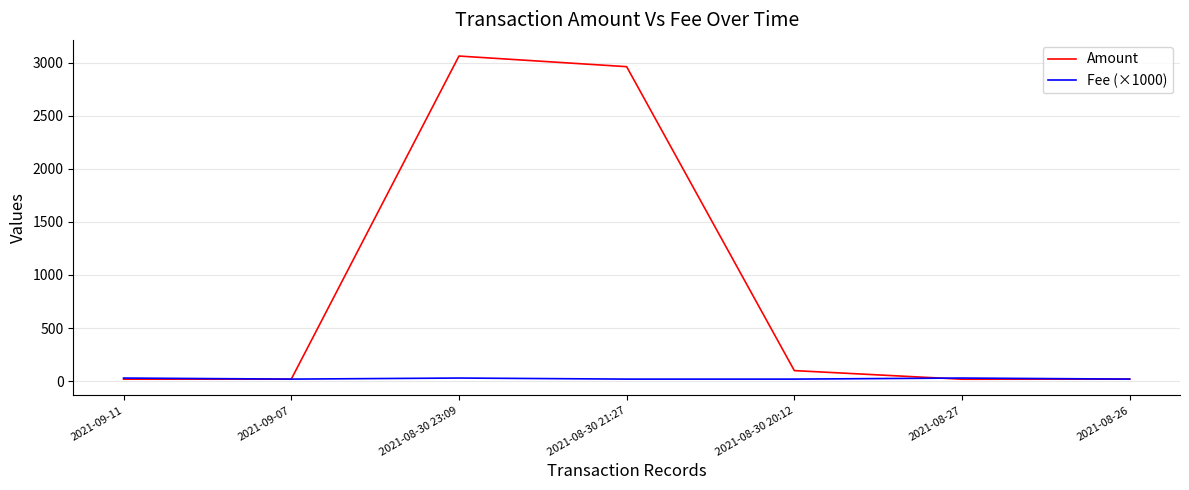

List the series in order of their overall mean, lowest first.

Fee (×1000), Amount